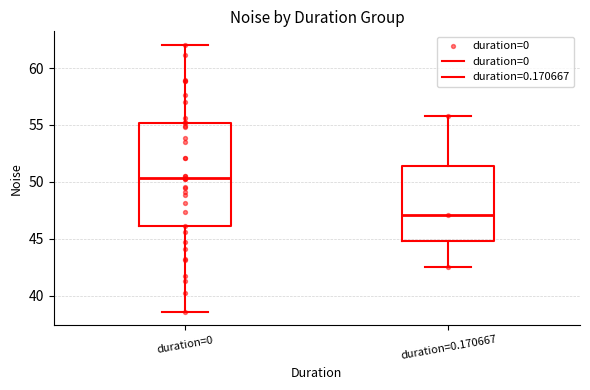

Reading left to right, transcribe this box plot: for each box, give where its median line is, the range the box spans, and where its two whiskers end, as read against the y-axis. The values are not printed on the chart, so give them approximately, as read against the axis.

duration=0: median 50.5, box 46.0 to 55.0, whiskers 38.5 to 62.0
duration=0.170667: median 47.0, box 45.0 to 51.5, whiskers 42.5 to 56.0